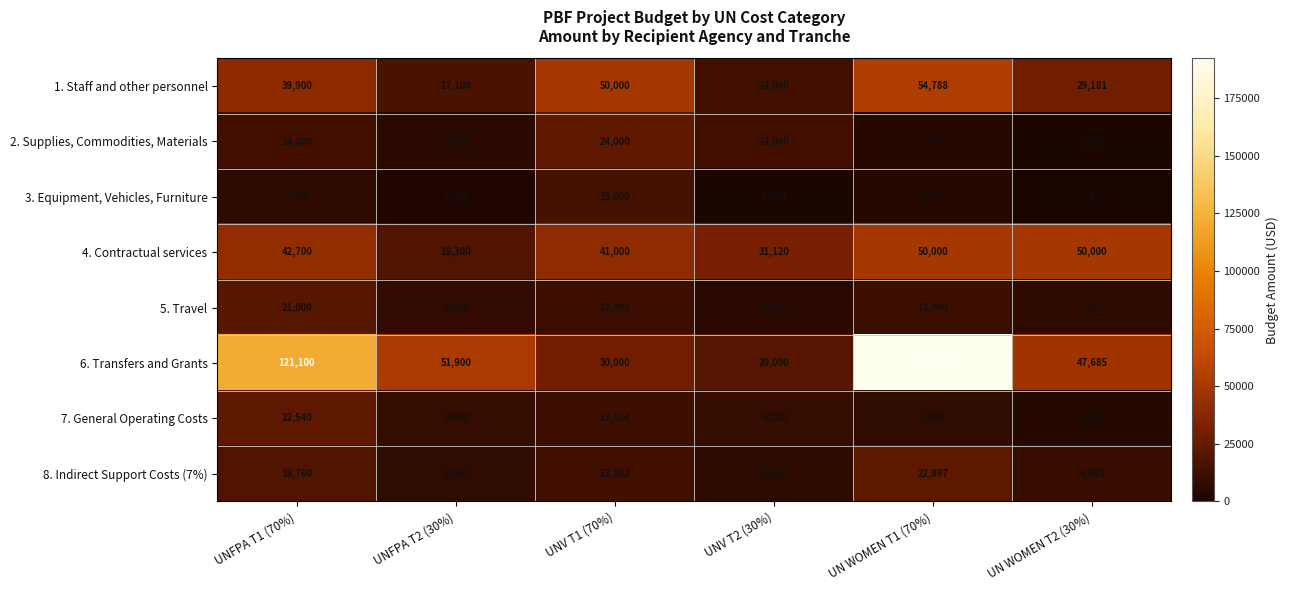

What value does the 5. Travel series have at UN WOMEN T2 (30%)?

7071